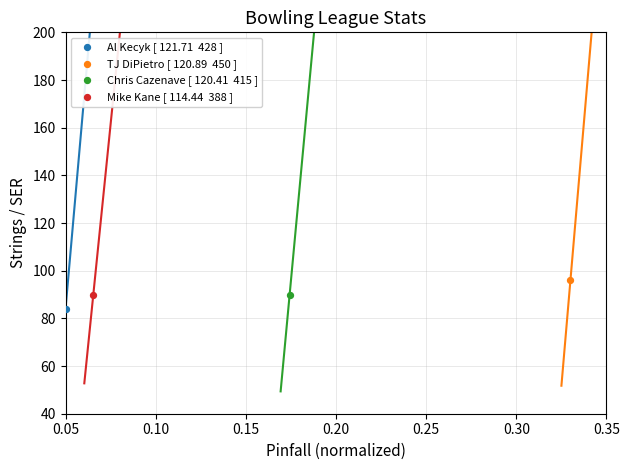

Which series contains the lowest Y value?

Al Kecyk [ 121.71  428 ]